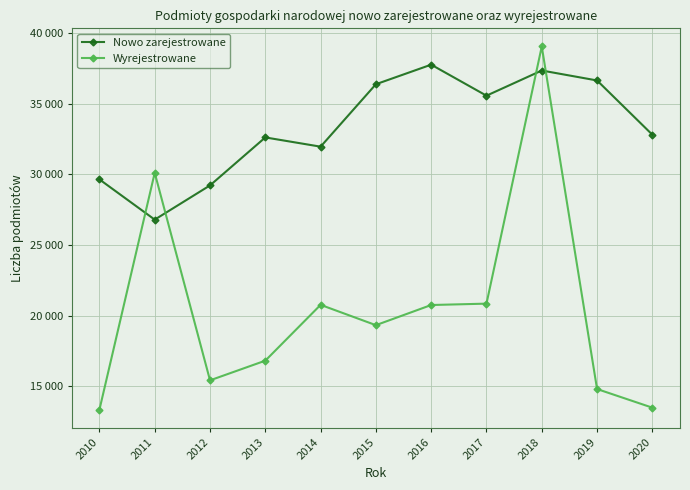

Is this an area chart (filled region under the line)?

No